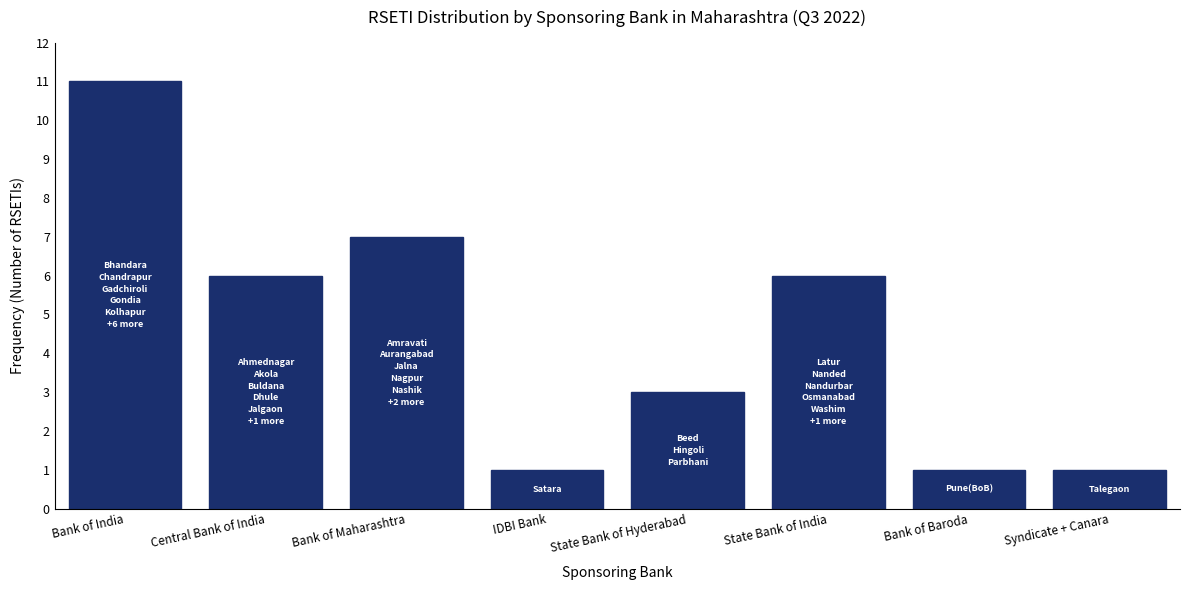

Reading left to right, extract all data points from this chart.

11	6	7	1	3	6	1	1